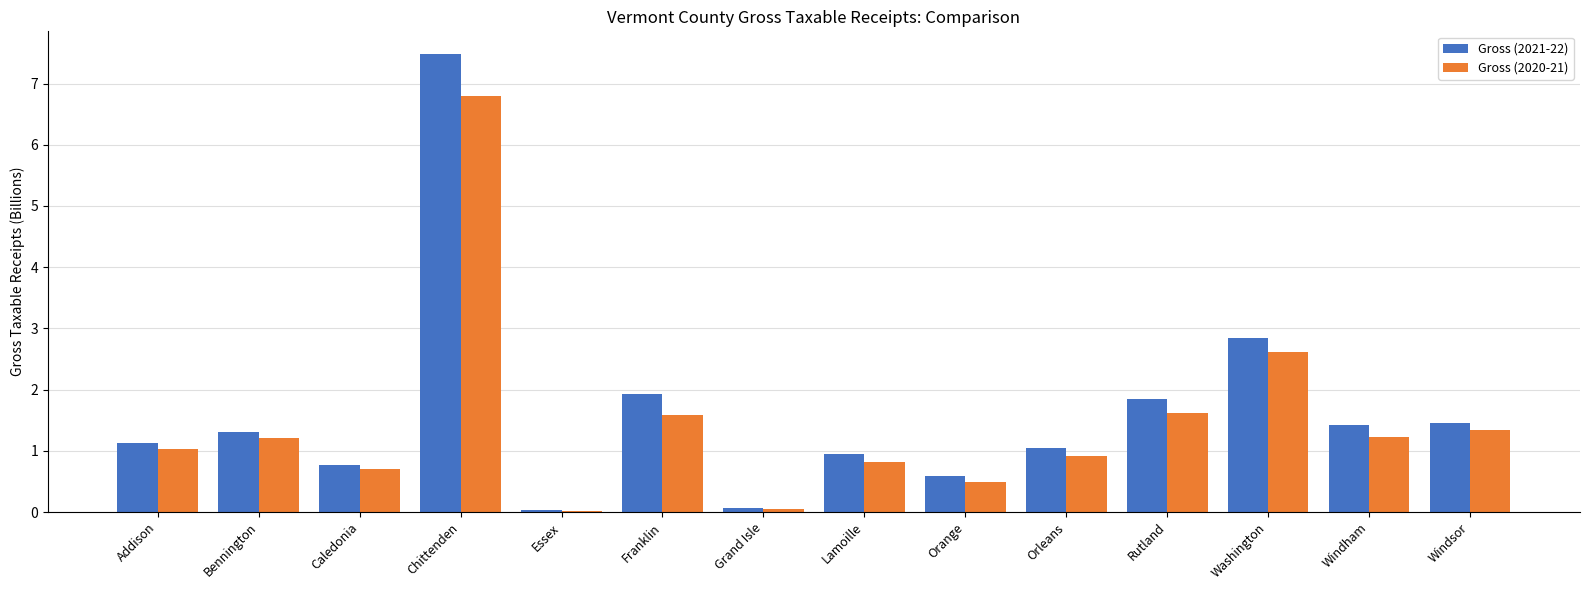

What are all the series names shown in the legend?

Gross (2021-22), Gross (2020-21)